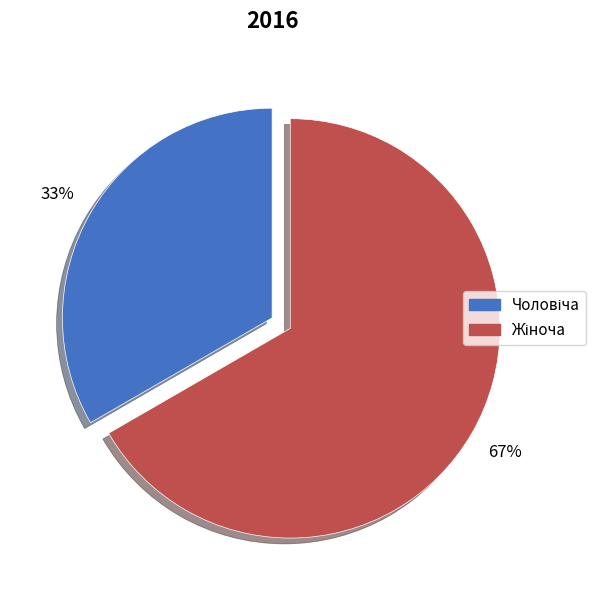

Does any single category account for the majority?

Yes